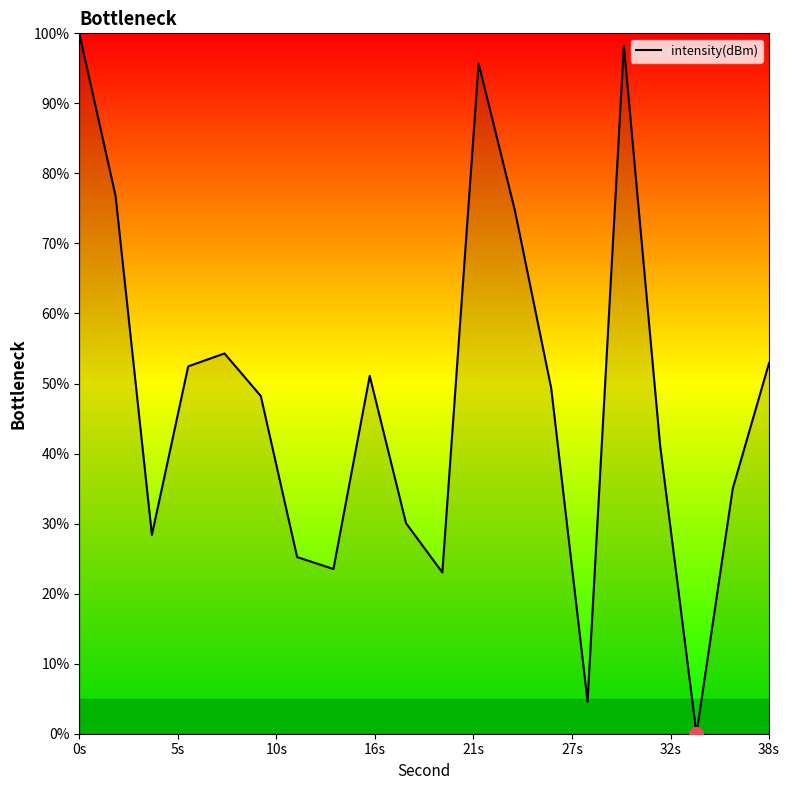

What is the greatest value displayed?

100.0